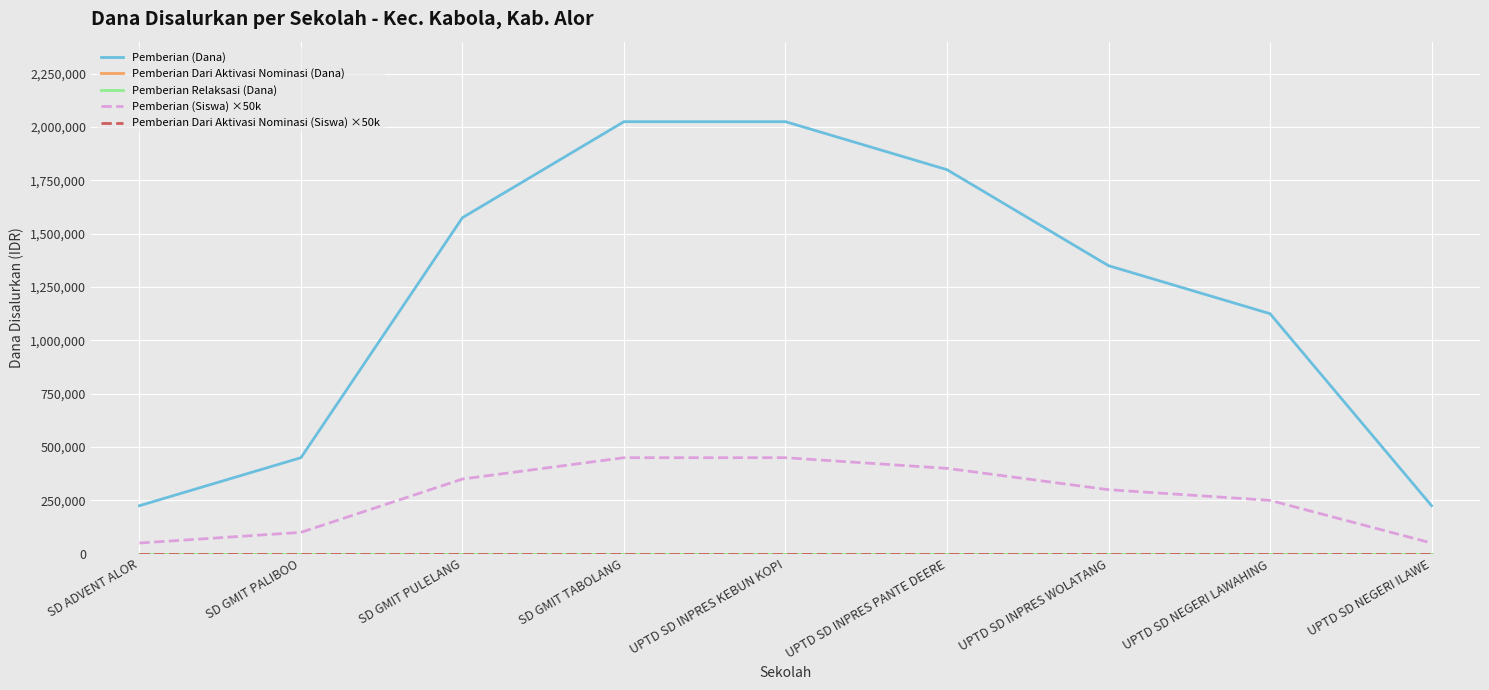

Reading left to right, what are all the values shown in this chart?

Pemberian (Dana): SD ADVENT ALOR=225000	SD GMIT PALIBOO=450000	SD GMIT PULELANG=1575000	SD GMIT TABOLANG=2025000	UPTD SD INPRES KEBUN KOPI=2025000	UPTD SD INPRES PANTE DEERE=1800000	UPTD SD INPRES WOLATANG=1350000	UPTD SD NEGERI LAWAHING=1125000	UPTD SD NEGERI ILAWE=225000
Pemberian Dari Aktivasi Nominasi (Dana): SD ADVENT ALOR=0	SD GMIT PALIBOO=0	SD GMIT PULELANG=0	SD GMIT TABOLANG=0	UPTD SD INPRES KEBUN KOPI=0	UPTD SD INPRES PANTE DEERE=0	UPTD SD INPRES WOLATANG=0	UPTD SD NEGERI LAWAHING=0	UPTD SD NEGERI ILAWE=0
Pemberian Relaksasi (Dana): SD ADVENT ALOR=0	SD GMIT PALIBOO=0	SD GMIT PULELANG=0	SD GMIT TABOLANG=0	UPTD SD INPRES KEBUN KOPI=0	UPTD SD INPRES PANTE DEERE=0	UPTD SD INPRES WOLATANG=0	UPTD SD NEGERI LAWAHING=0	UPTD SD NEGERI ILAWE=0
Pemberian (Siswa) ×50k: SD ADVENT ALOR=50000	SD GMIT PALIBOO=100000	SD GMIT PULELANG=350000	SD GMIT TABOLANG=450000	UPTD SD INPRES KEBUN KOPI=450000	UPTD SD INPRES PANTE DEERE=400000	UPTD SD INPRES WOLATANG=300000	UPTD SD NEGERI LAWAHING=250000	UPTD SD NEGERI ILAWE=50000
Pemberian Dari Aktivasi Nominasi (Siswa) ×50k: SD ADVENT ALOR=0	SD GMIT PALIBOO=0	SD GMIT PULELANG=0	SD GMIT TABOLANG=0	UPTD SD INPRES KEBUN KOPI=0	UPTD SD INPRES PANTE DEERE=0	UPTD SD INPRES WOLATANG=0	UPTD SD NEGERI LAWAHING=0	UPTD SD NEGERI ILAWE=0